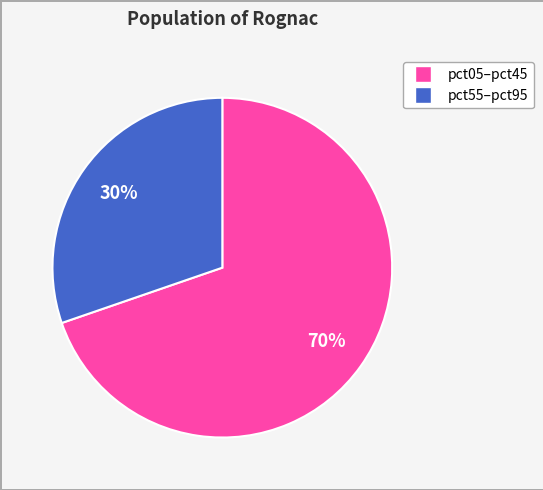

To the nearest percent, what is the average slice percentage?

50%